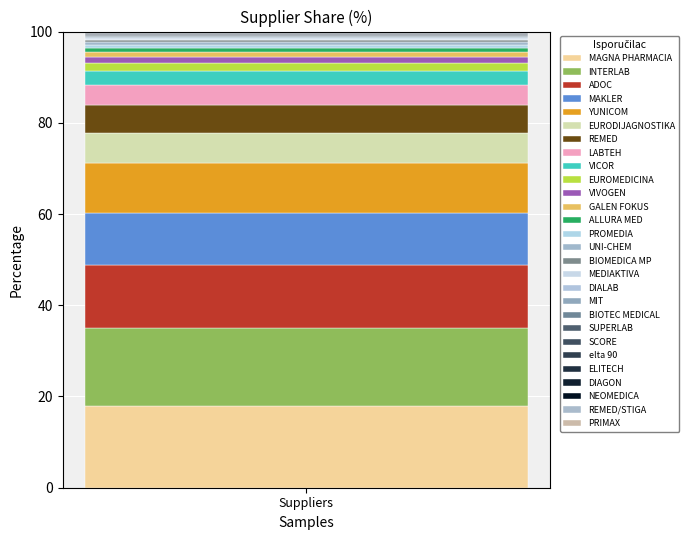

Are the bars grouped side by side (vs. stacked)?

No